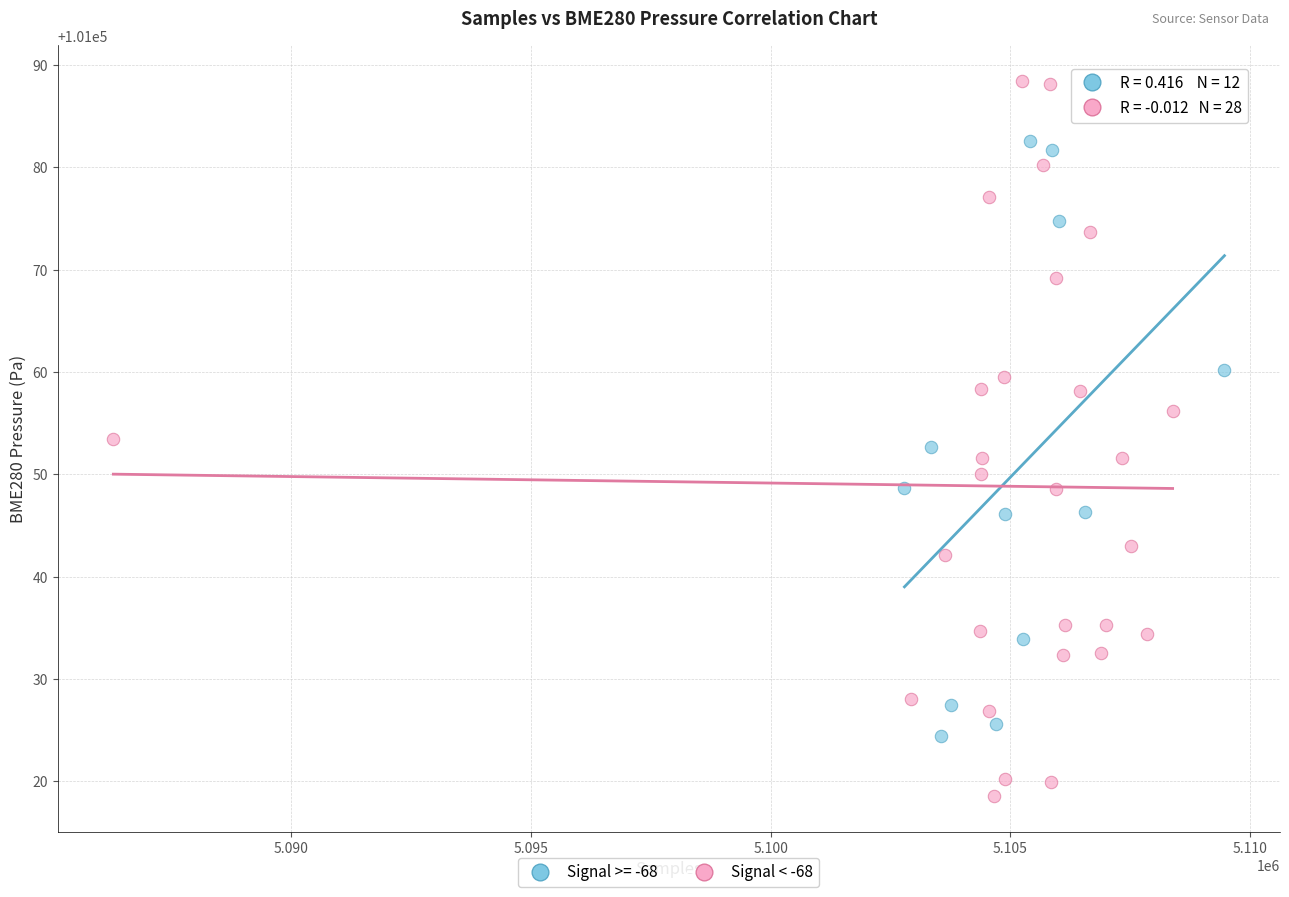

Which series has the largest Y range (max minus min)?

Signal < -68